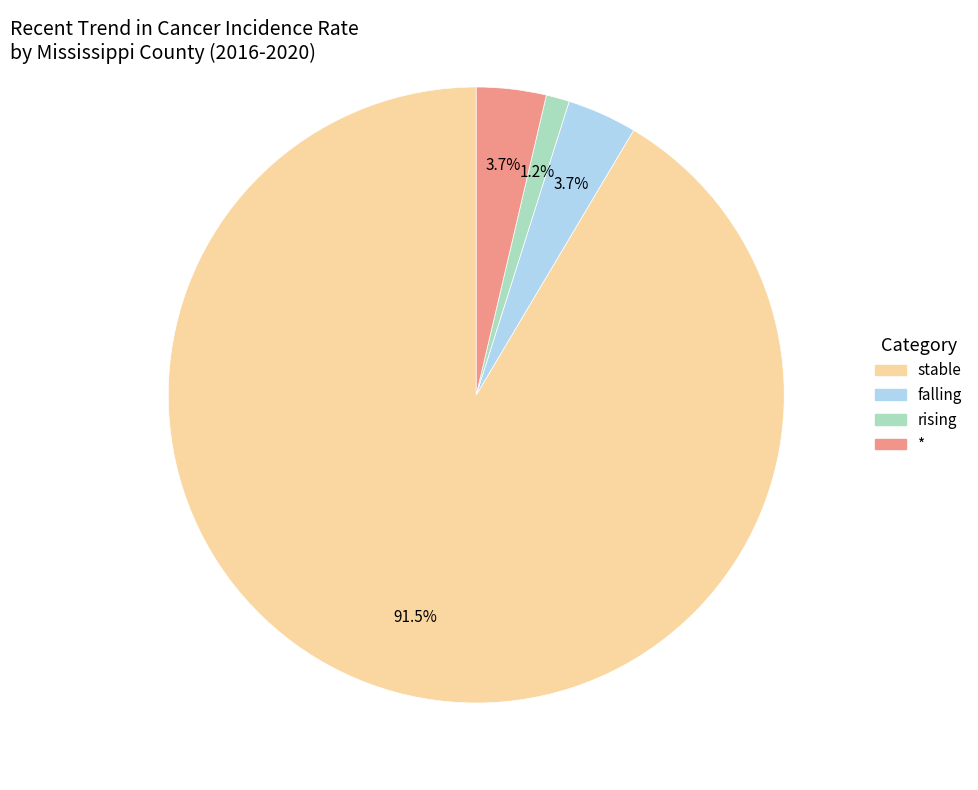

Which category has the smallest portion of the pie?

rising